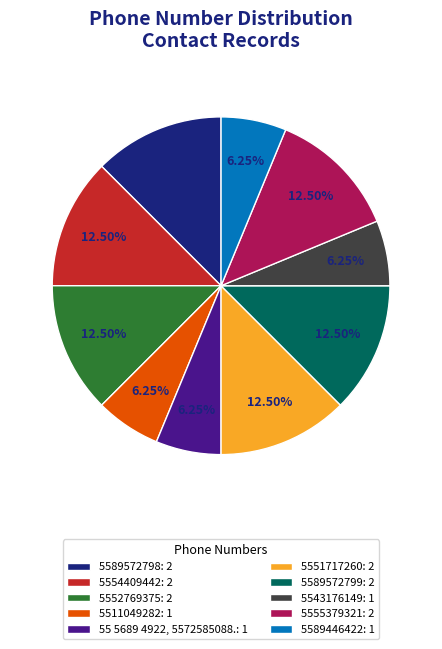

Is there a majority slice in this chart?

No